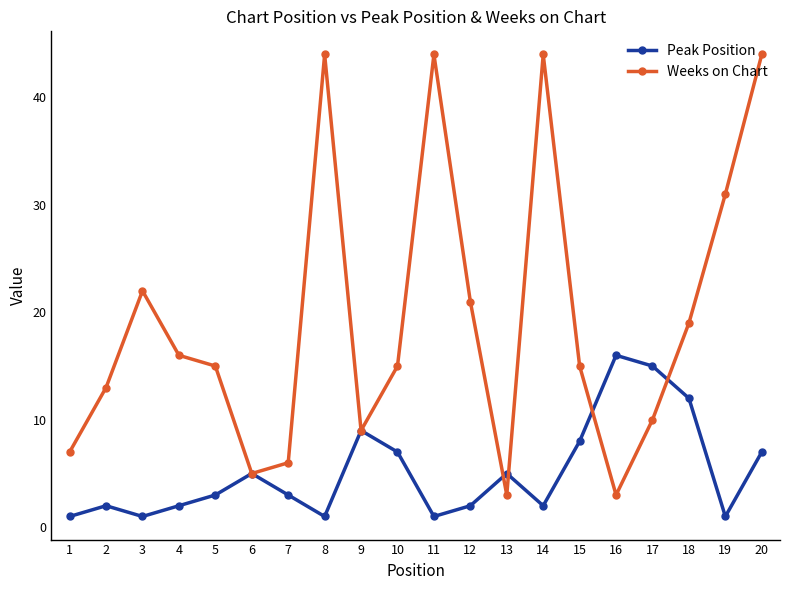

What is the minimum value for Peak Position?

1